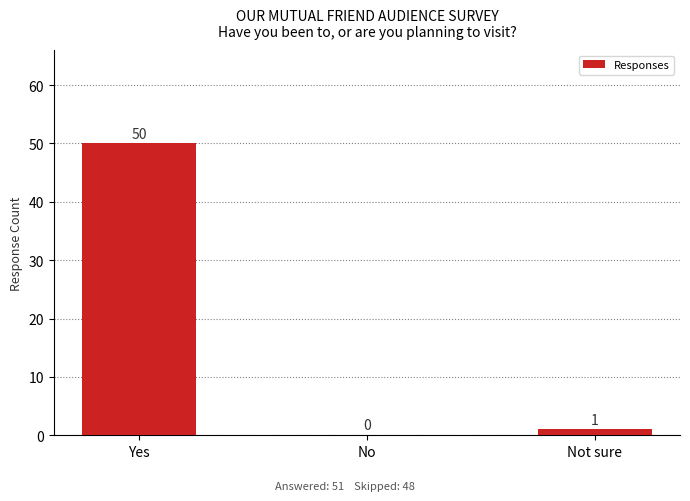

What is the change in value from Yes to No?

-50